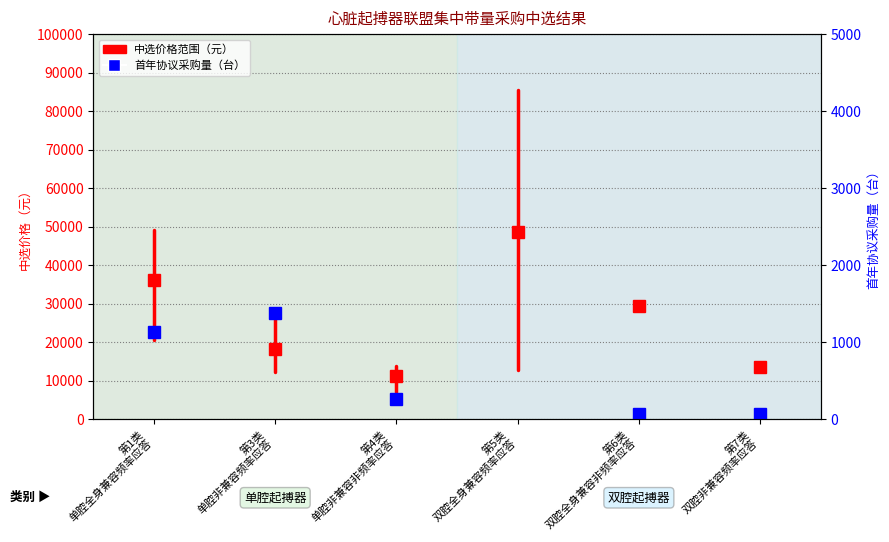

What value does the data have at 第1类
单腔全身兼容频率应答?

20574